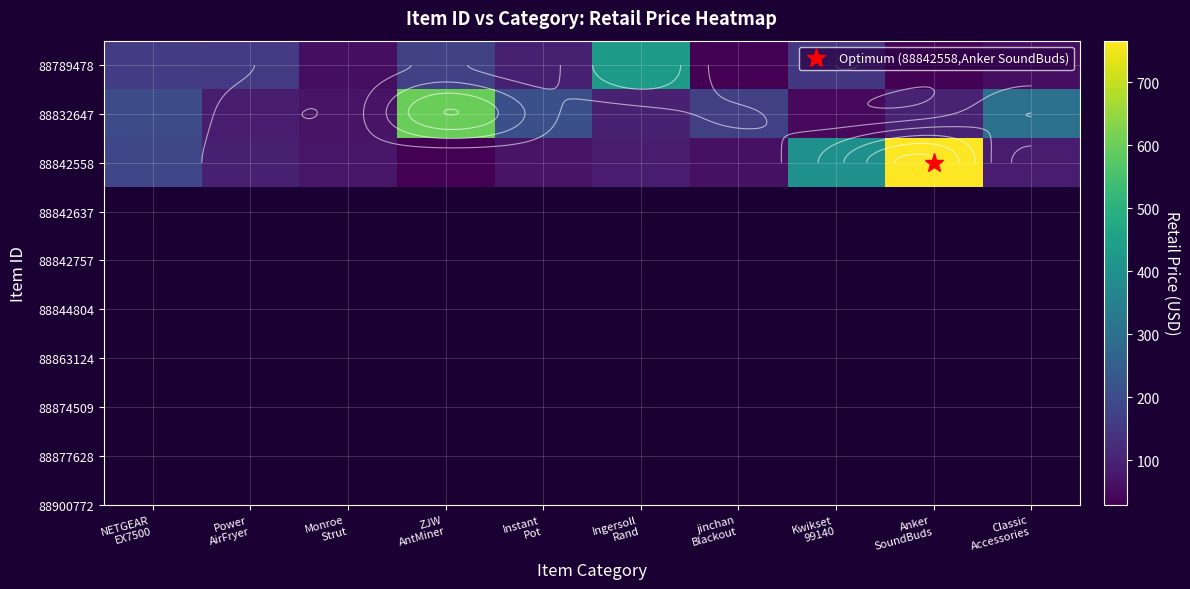

The value of 88842558 at Ingersoll Rand is 87.5. True or false?

True